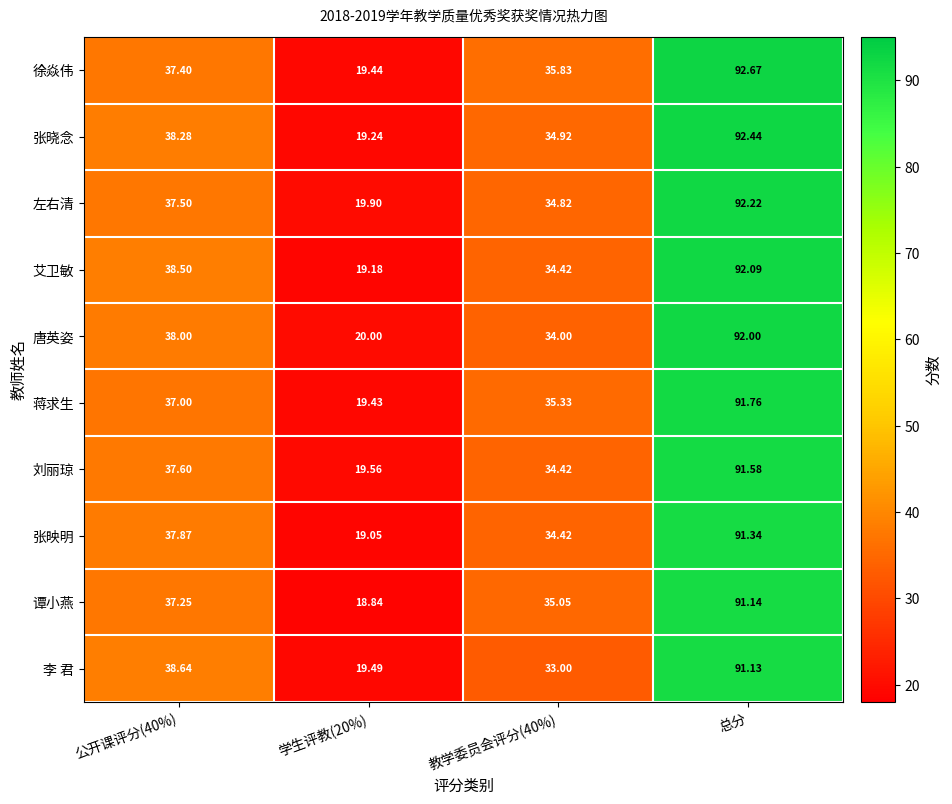

Which series has the largest total across all categories?

徐焱伟